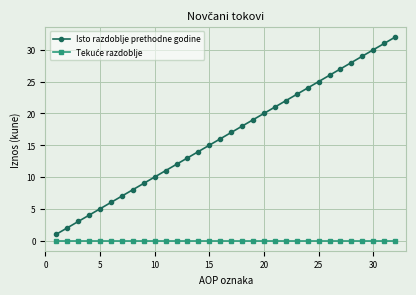

Which series has the largest total across all categories?

Isto razdoblje prethodne godine